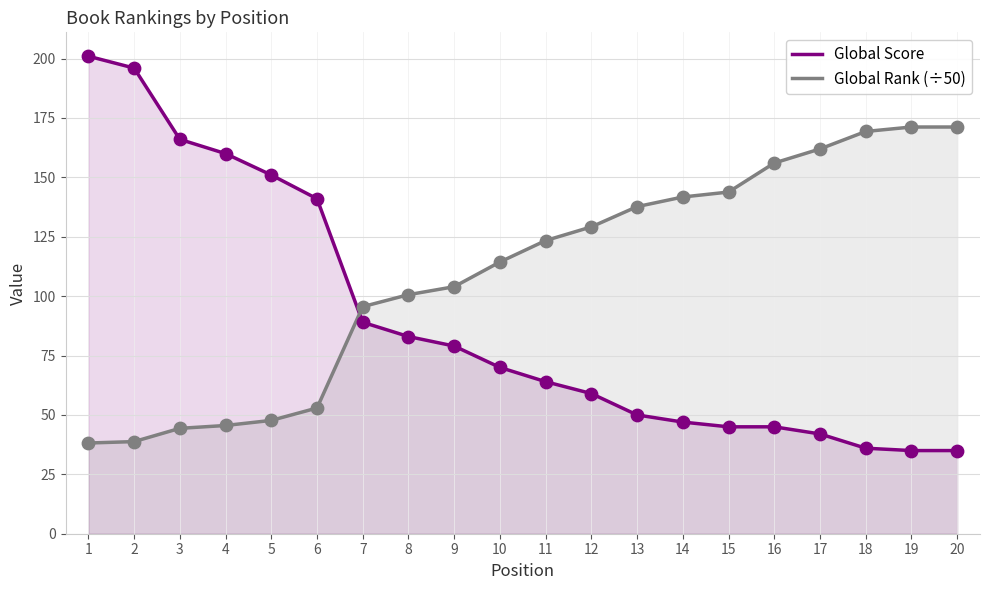

What are all the series names shown in the legend?

Global Score, Global Rank (÷50)